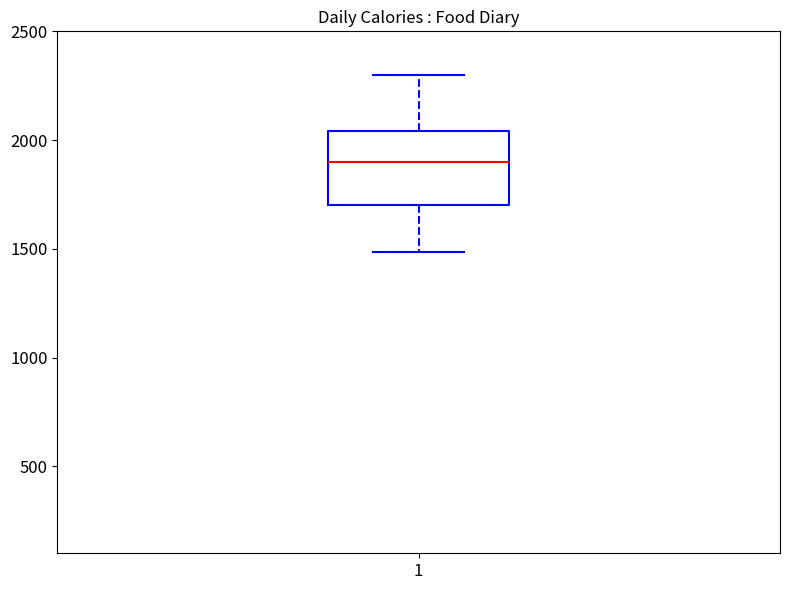

Transcribe this box plot: give where the median line is, the range the box spans, and where the two whiskers end, as read against the y-axis. The values are not printed on the chart, so give them approximately, as read against the axis.

median 1900, box 1700 to 2050, whiskers 1500 to 2300